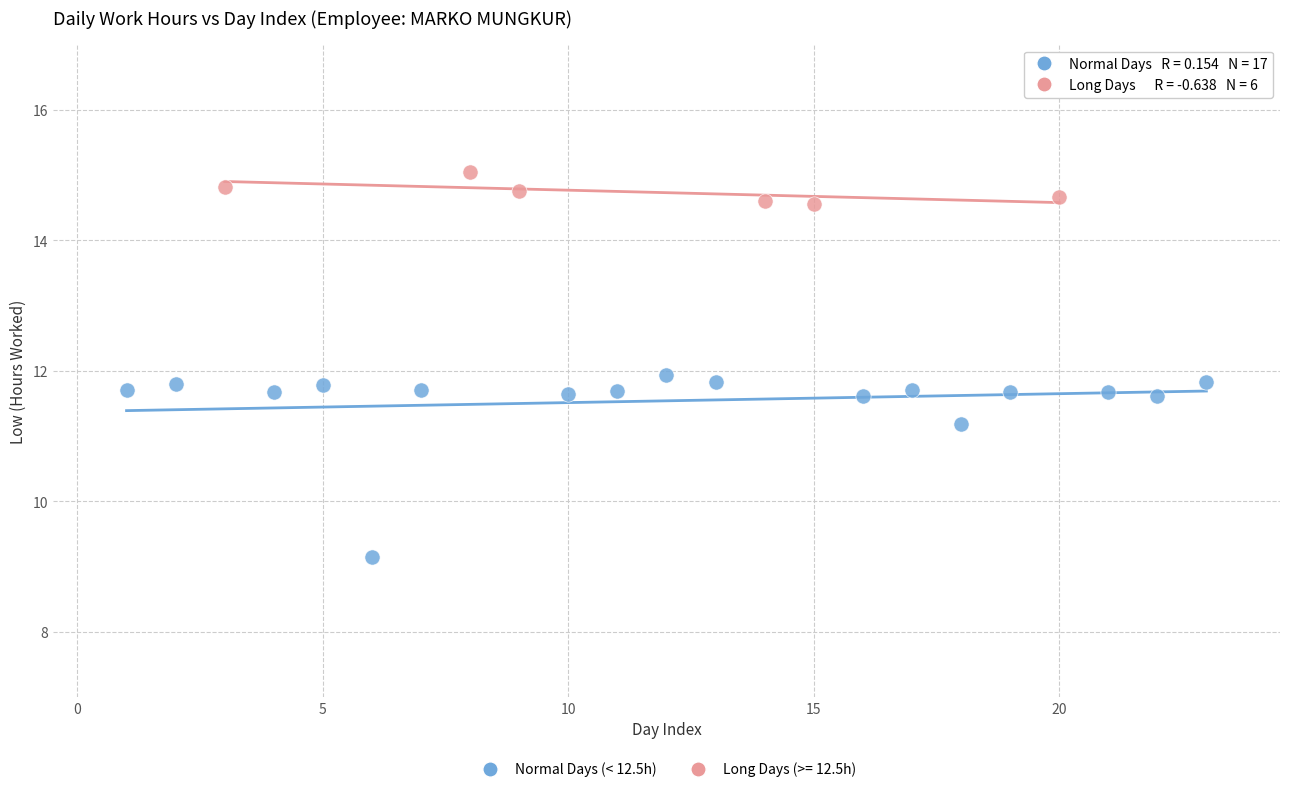

Which series reaches the minimum Y coordinate?

Normal Days (< 12.5h)